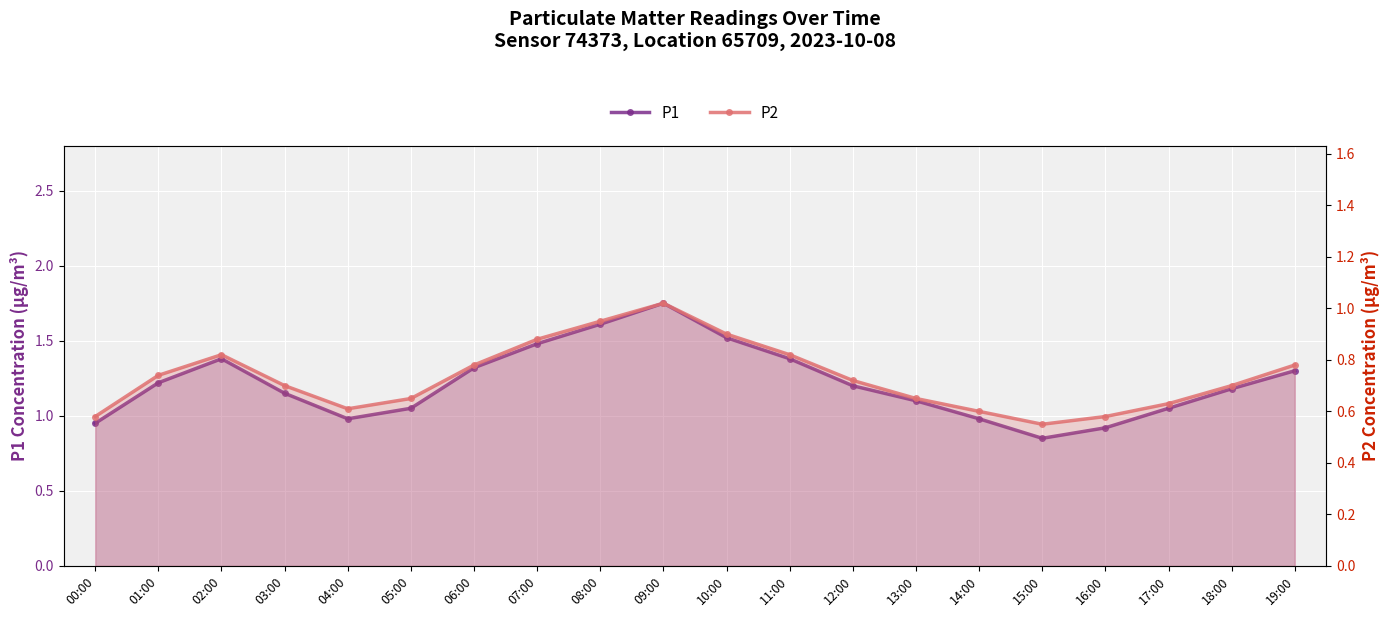

What is the lowest value of the P2 series?

0.6